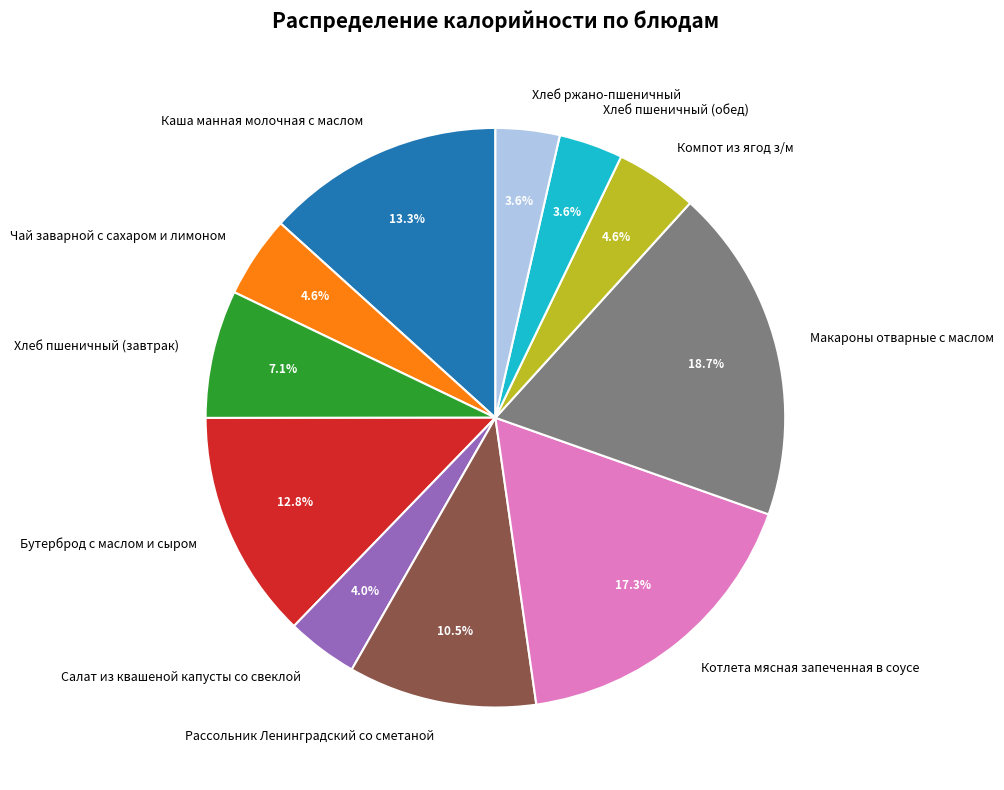

How many segments does this pie chart have?

11